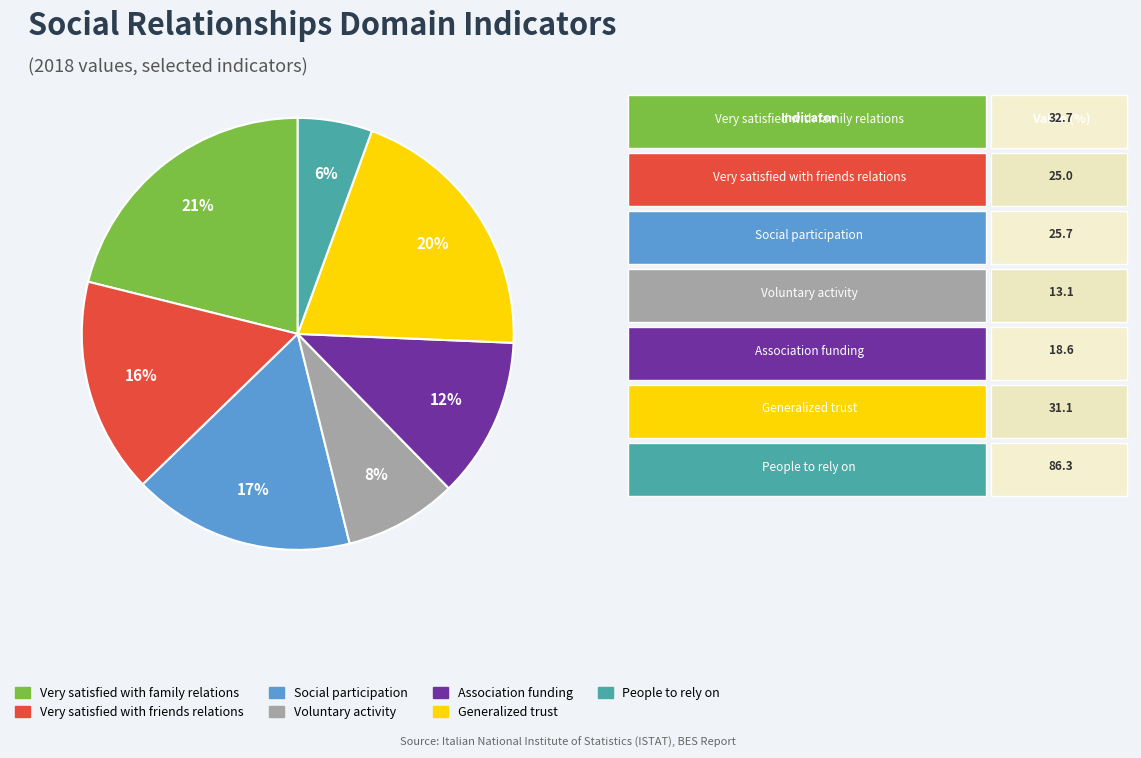

How many segments does this pie chart have?

7